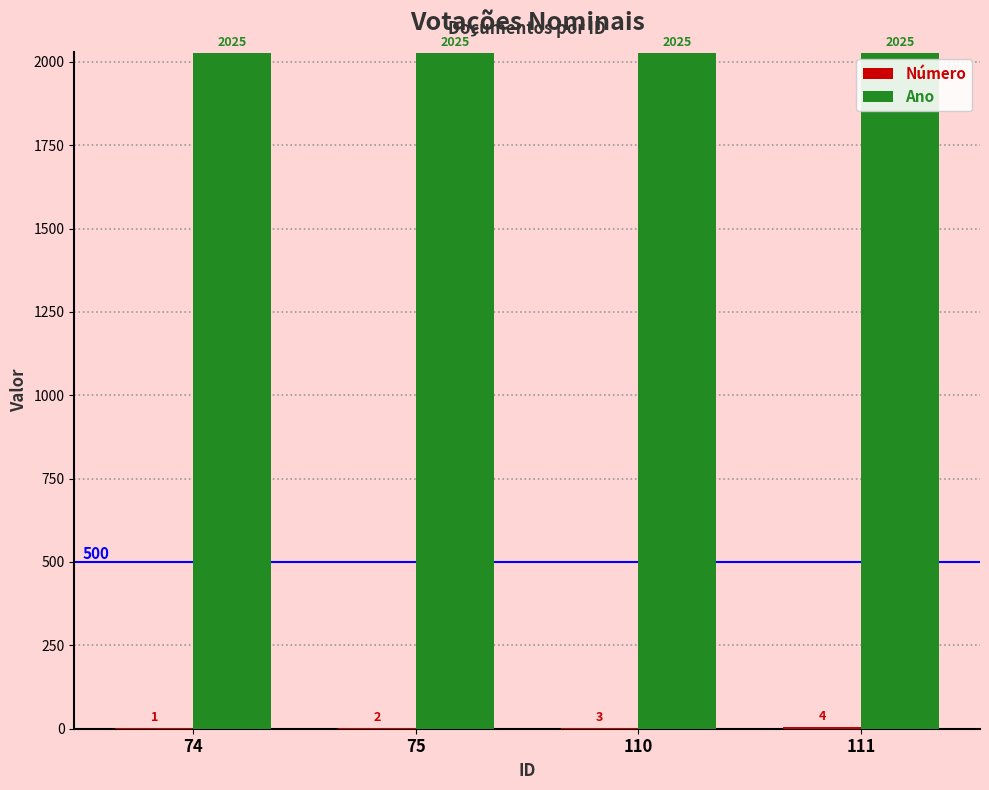

Are the bars grouped side by side (vs. stacked)?

Yes